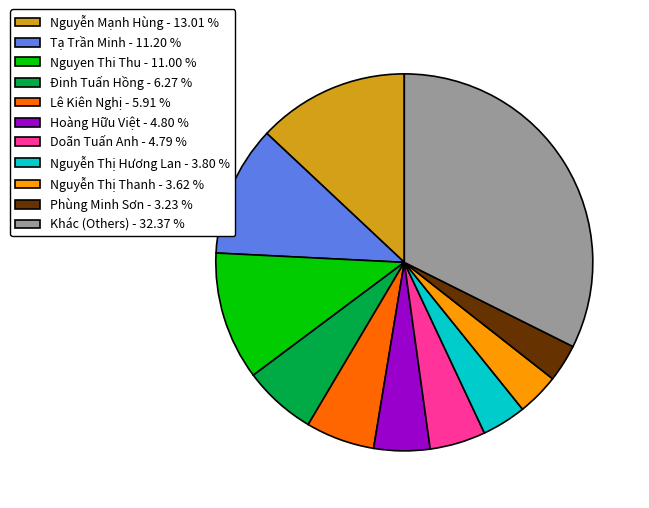

Which slice is the largest?

Khác (Others) - 32.37 %